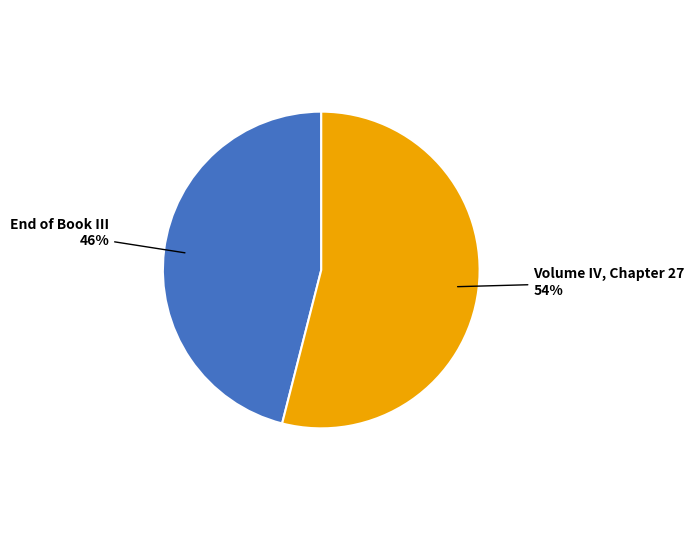

Is there a majority slice in this chart?

Yes